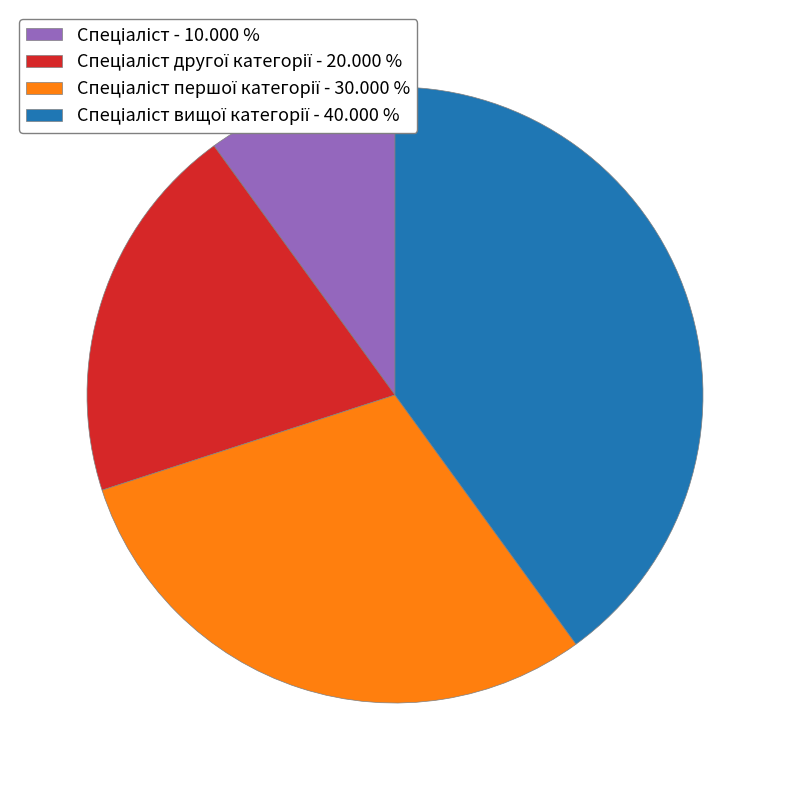

Is there a majority slice in this chart?

No